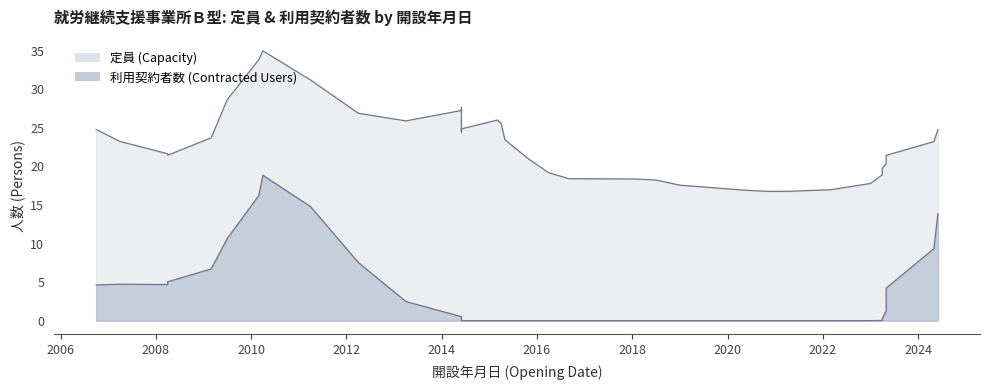

What is the label of the 12th point from the right?

2019-01-01